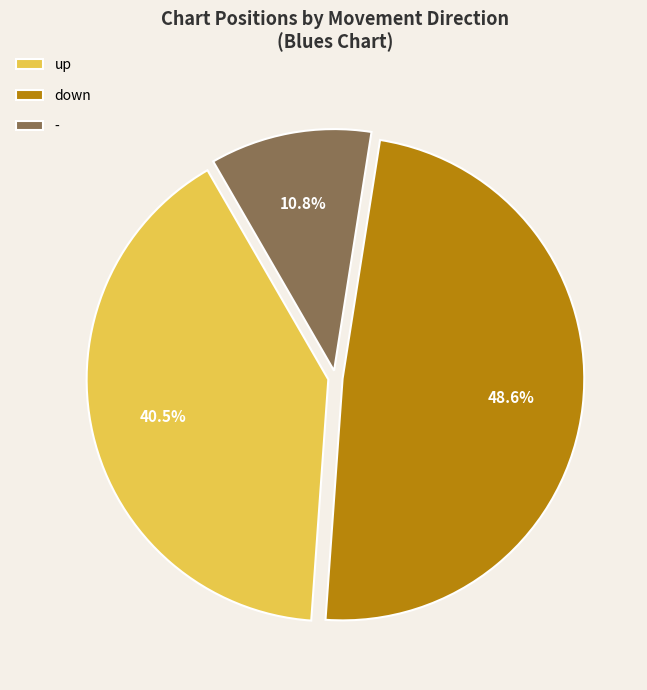

True or false: - accounts for 11% of the total.

True